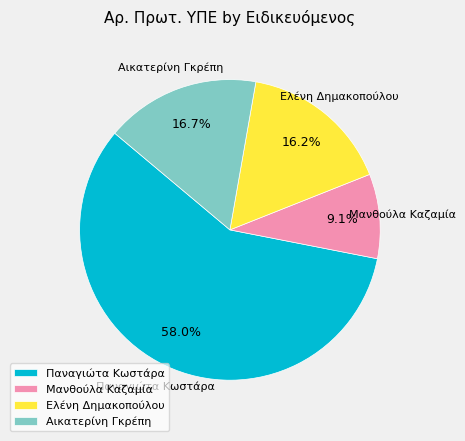

To the nearest percent, what is the average slice percentage?

25%